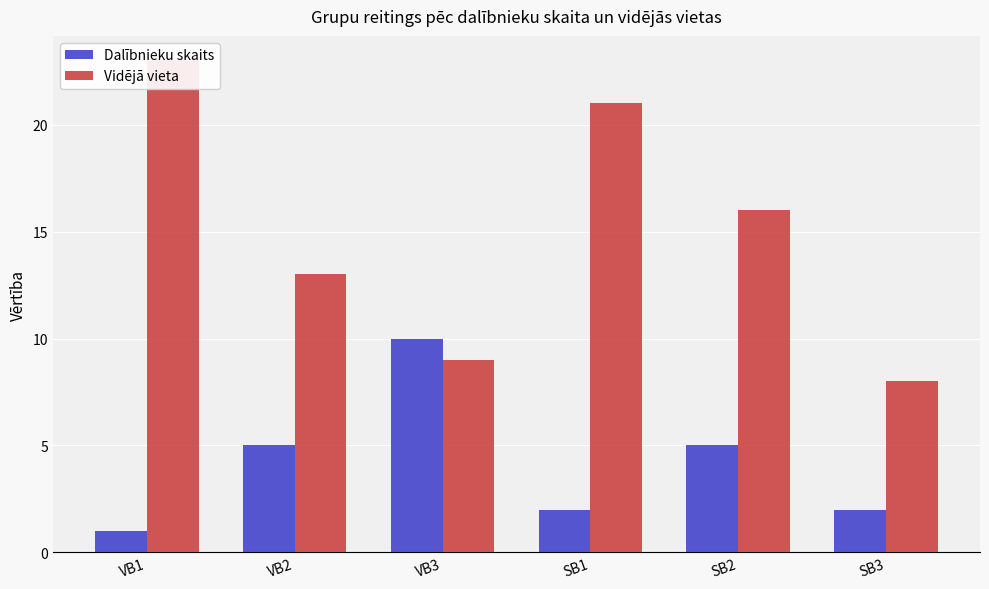

Reading left to right, what are all the values shown in this chart?

Dalībnieku skaits: VB1=1	VB2=5	VB3=10	SB1=2	SB2=5	SB3=2
Vidējā vieta: VB1=23	VB2=13	VB3=9	SB1=21	SB2=16	SB3=8